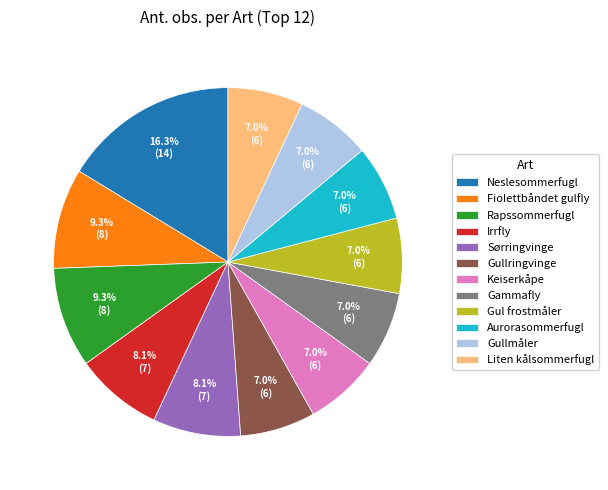

What is the largest slice in the pie chart?

Neslesommerfugl